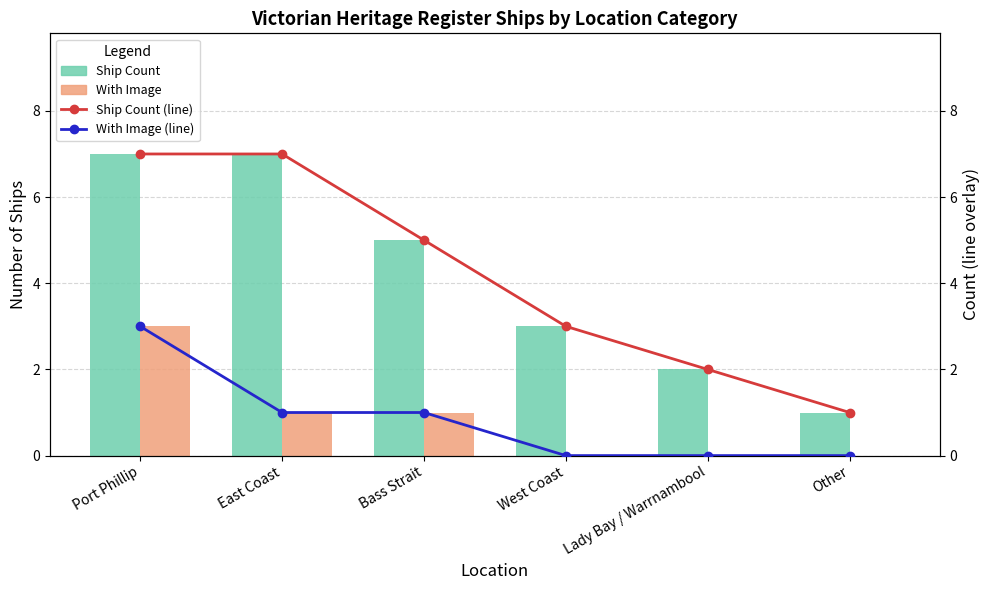

Is the value of Ship Count (line) at Lady Bay / Warrnambool greater than the value of With Image at Lady Bay / Warrnambool?

Yes